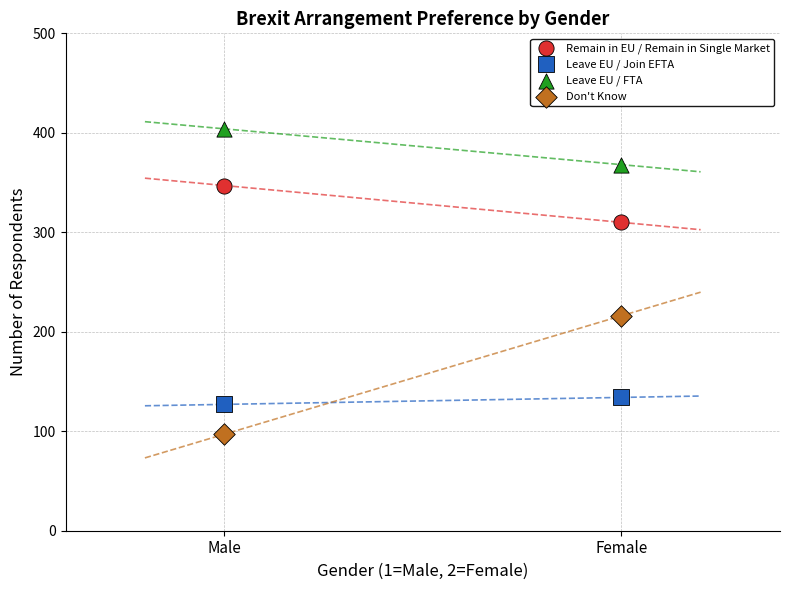

Across all data points, what is the average Y value?

250